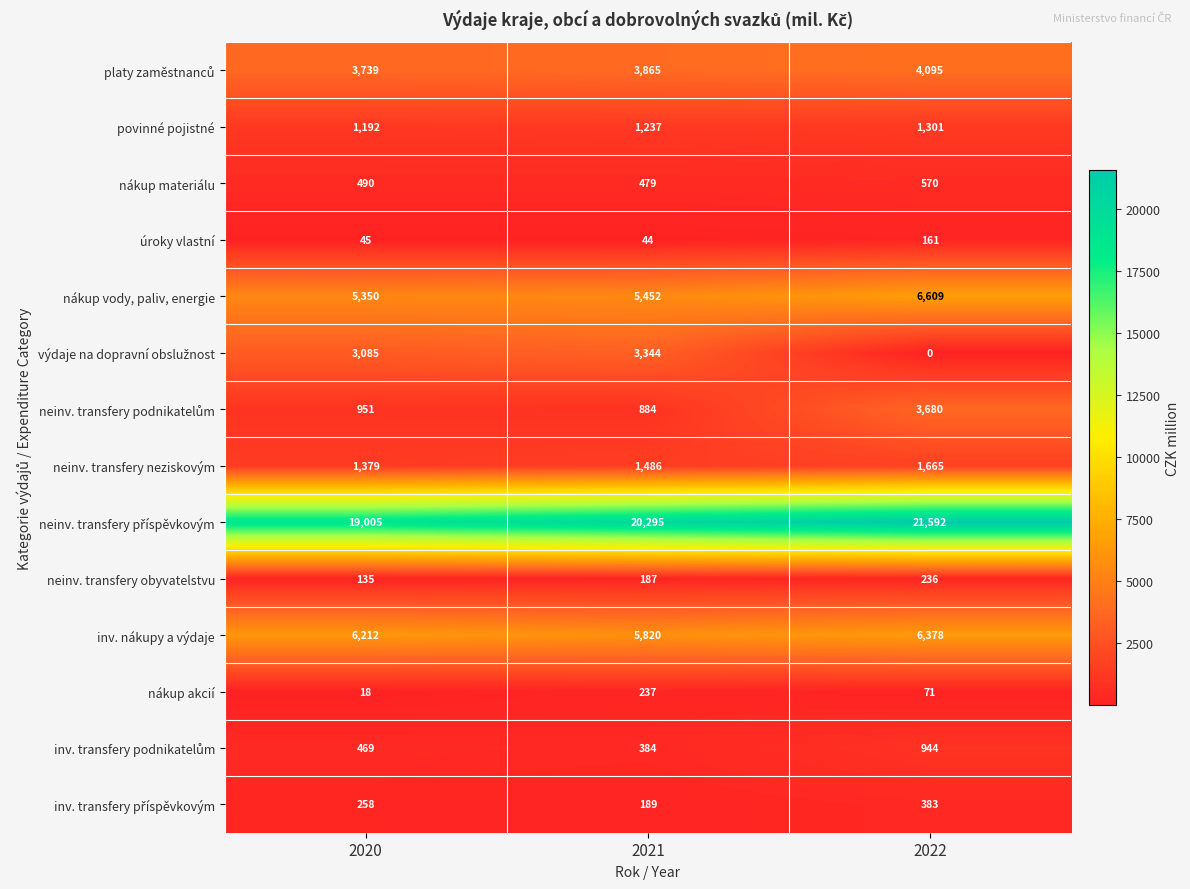

What is the highest value of the nákup akcií series?

237